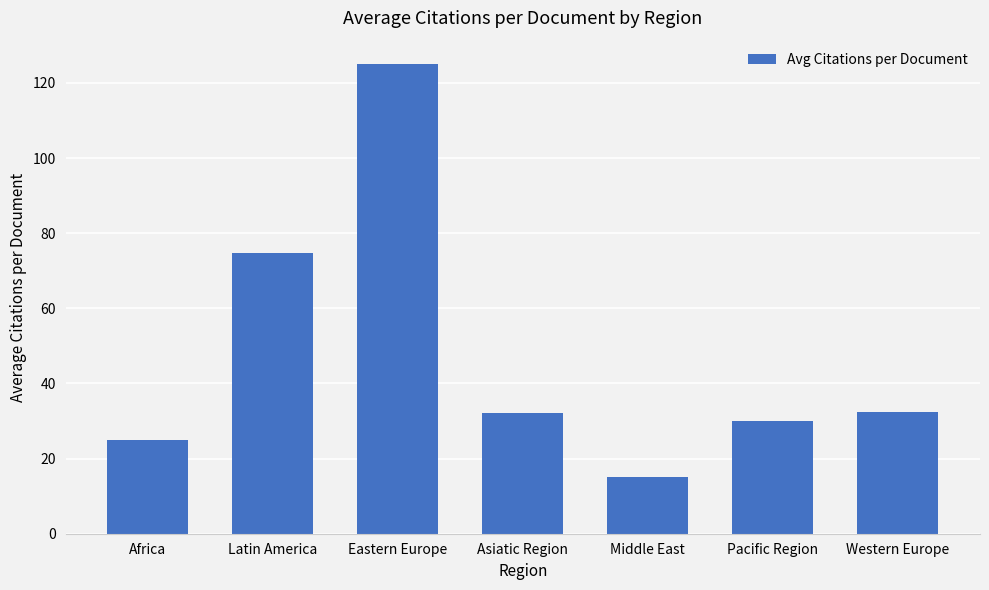

What position from the left is Asiatic Region?

4